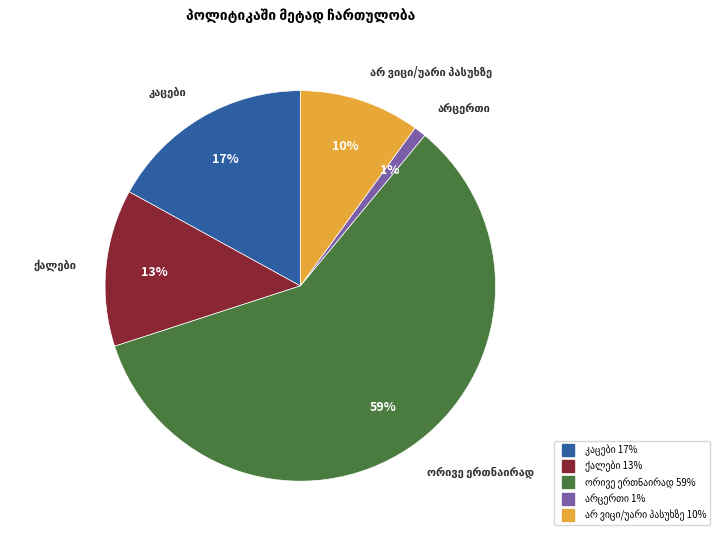

Does any single category account for the majority?

Yes